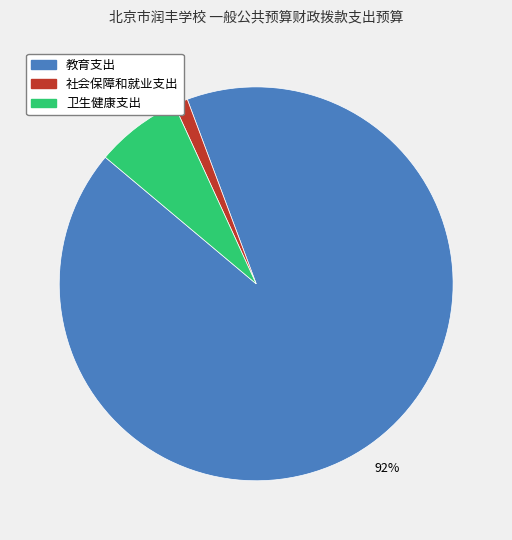

Rank the categories by value from lowest to highest.

社会保障和就业支出, 卫生健康支出, 教育支出